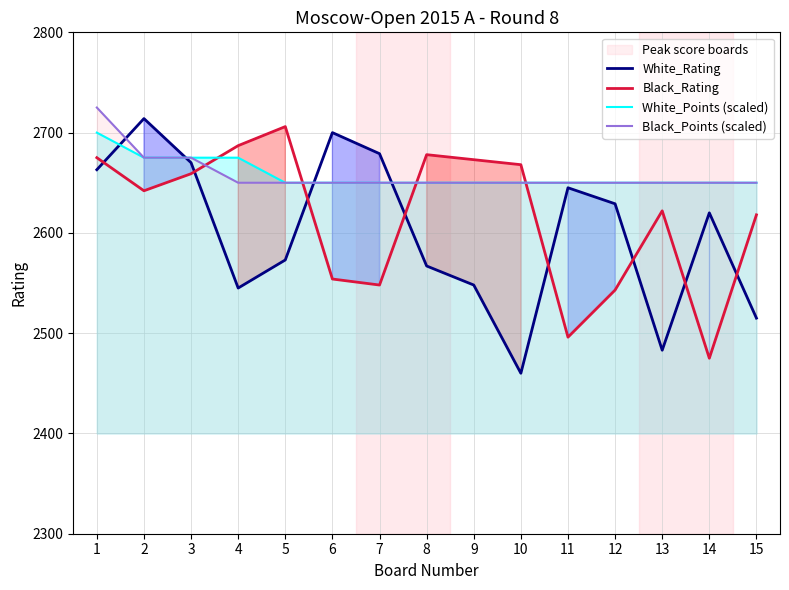

What is the difference between the second highest and second lowest values in the Black_Rating series?

191